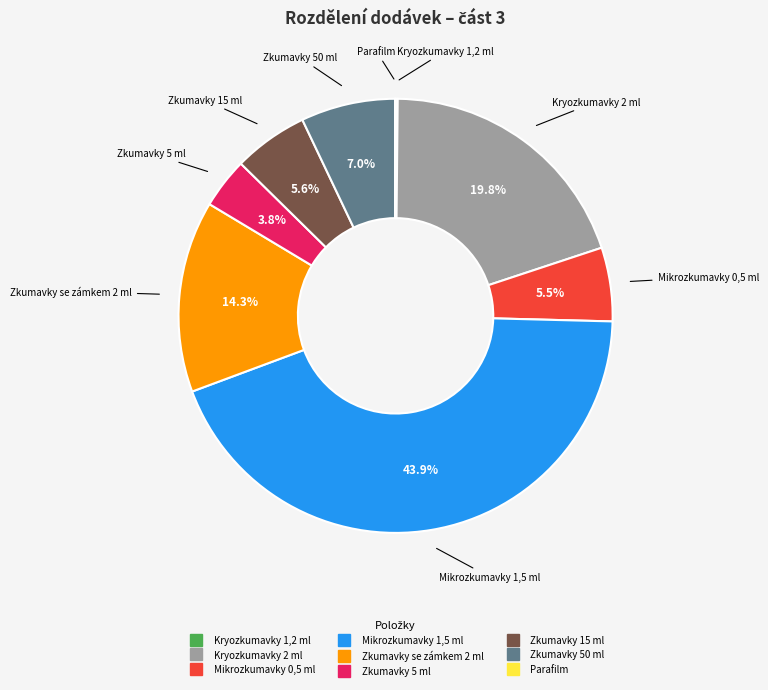

Does any single category account for the majority?

No